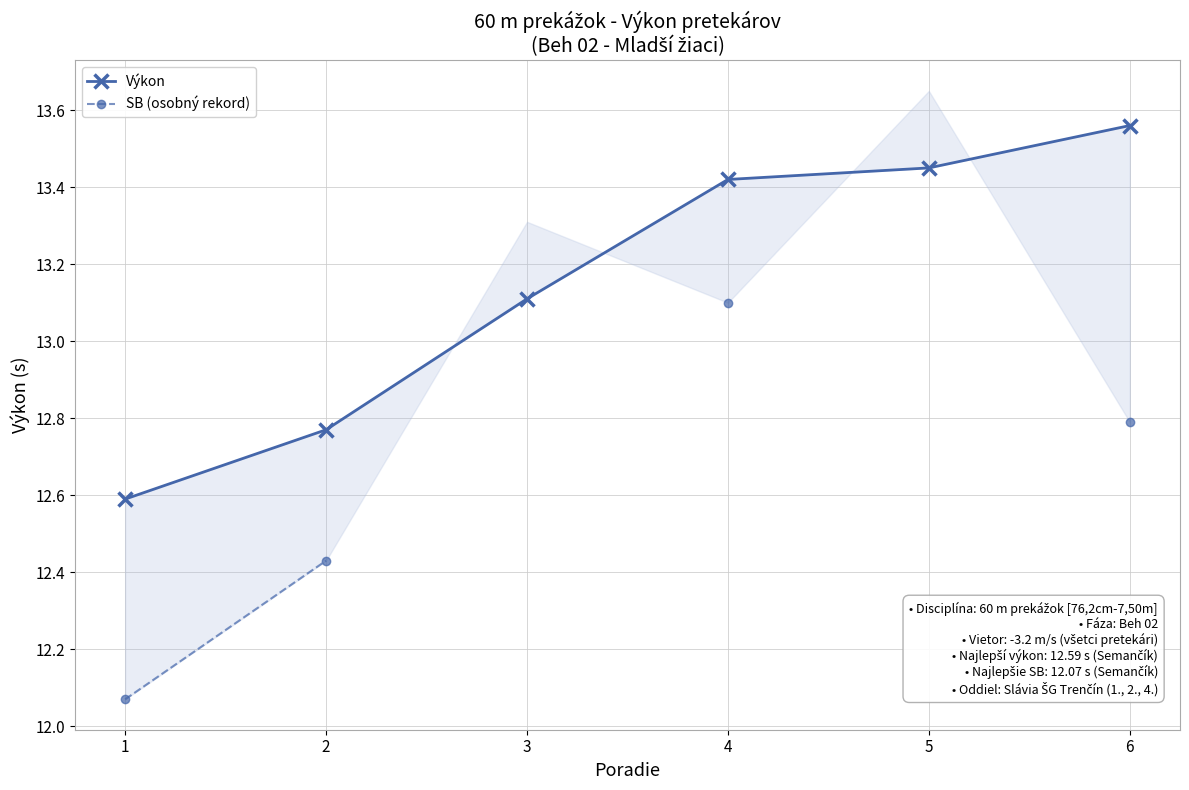

What are all the series names shown in the legend?

Výkon, SB (osobný rekord)